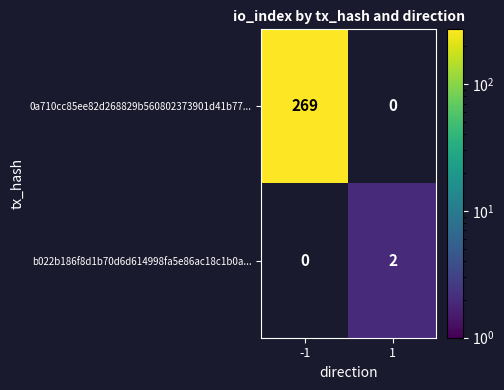

Which series has the largest total across all categories?

0a710cc85ee82d268829b560802373901d41b77...